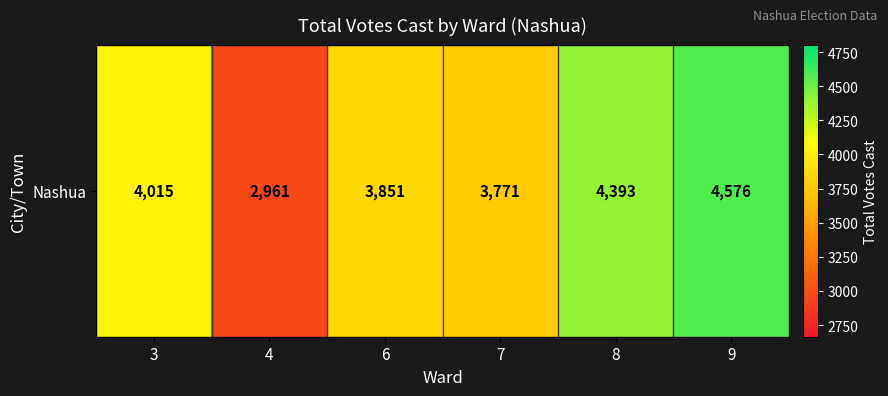

The chart shows a value of 2961 at 4. True or false?

True